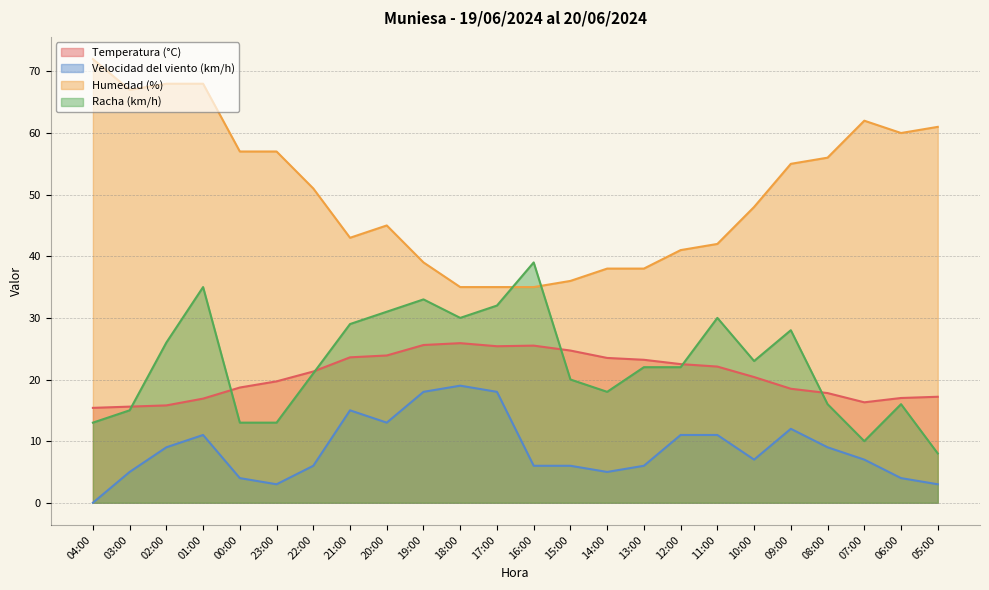

Reading left to right, extract all data points from this chart.

Temperatura (°C): 04:00=15.4	03:00=15.6	02:00=15.8	01:00=16.9	00:00=18.7	23:00=19.7	22:00=21.3	21:00=23.6	20:00=23.9	19:00=25.6	18:00=25.9	17:00=25.4	16:00=25.5	15:00=24.7	14:00=23.5	13:00=23.2	12:00=22.5	11:00=22.1	10:00=20.4	09:00=18.5	08:00=17.8	07:00=16.3	06:00=17.0	05:00=17.2
Velocidad del viento (km/h): 04:00=0.0	03:00=5.0	02:00=9.0	01:00=11.0	00:00=4.0	23:00=3.0	22:00=6.0	21:00=15.0	20:00=13.0	19:00=18.0	18:00=19.0	17:00=18.0	16:00=6.0	15:00=6.0	14:00=5.0	13:00=6.0	12:00=11.0	11:00=11.0	10:00=7.0	09:00=12.0	08:00=9.0	07:00=7.0	06:00=4.0	05:00=3.0
Humedad (%): 04:00=72.0	03:00=67.0	02:00=68.0	01:00=68.0	00:00=57.0	23:00=57.0	22:00=51.0	21:00=43.0	20:00=45.0	19:00=39.0	18:00=35.0	17:00=35.0	16:00=35.0	15:00=36.0	14:00=38.0	13:00=38.0	12:00=41.0	11:00=42.0	10:00=48.0	09:00=55.0	08:00=56.0	07:00=62.0	06:00=60.0	05:00=61.0
Racha (km/h): 04:00=13.0	03:00=15.0	02:00=26.0	01:00=35.0	00:00=13.0	23:00=13.0	22:00=21.0	21:00=29.0	20:00=31.0	19:00=33.0	18:00=30.0	17:00=32.0	16:00=39.0	15:00=20.0	14:00=18.0	13:00=22.0	12:00=22.0	11:00=30.0	10:00=23.0	09:00=28.0	08:00=16.0	07:00=10.0	06:00=16.0	05:00=8.0